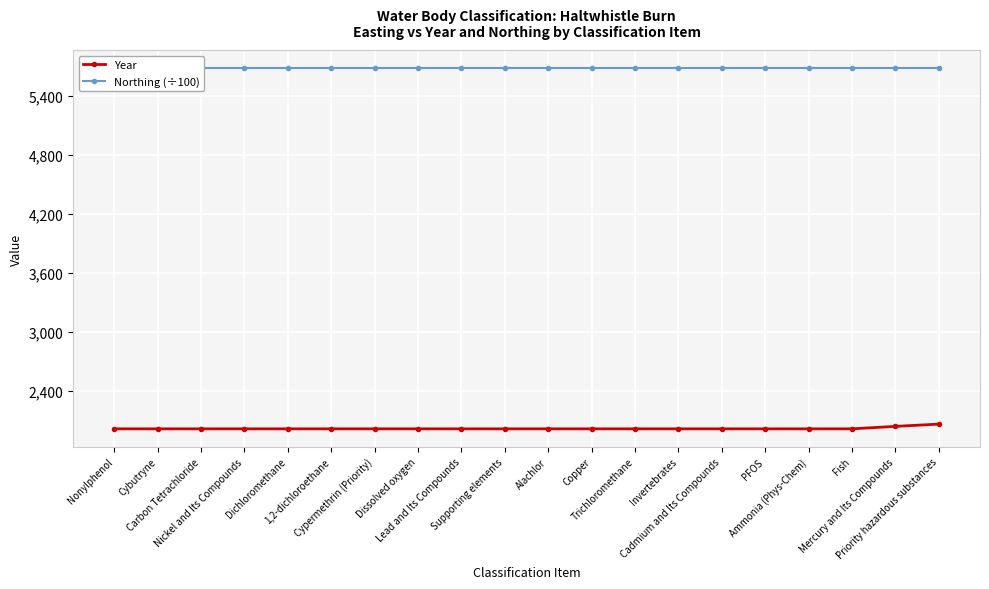

Is it true that Year equals 2015.0 at Invertebrates?

True